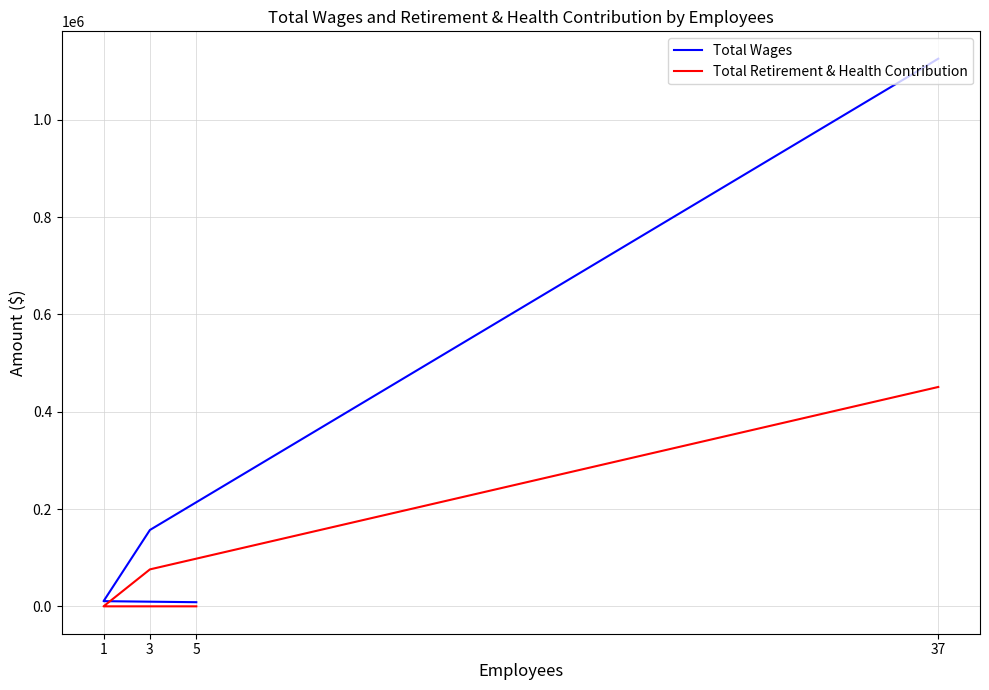

Reading left to right, list all the values displayed in this chart.

Total Wages: 37=1125624	3=156984	1=10647	5=8500
Total Retirement & Health Contribution: 37=450894	3=75970	1=0	5=0